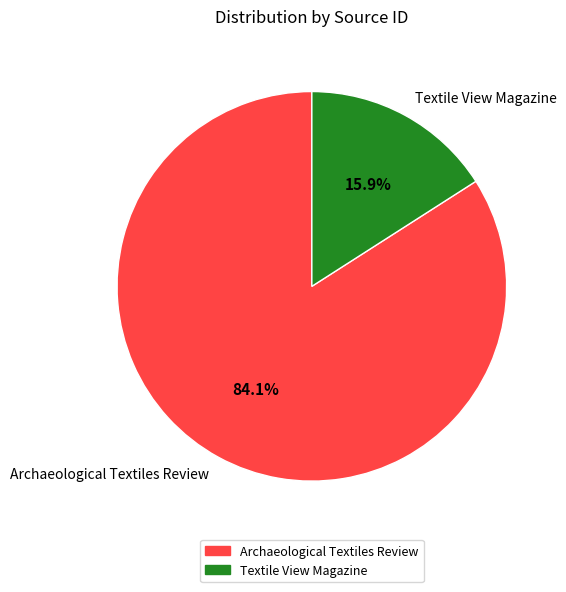

Rank the categories by value from lowest to highest.

Textile View Magazine, Archaeological Textiles Review